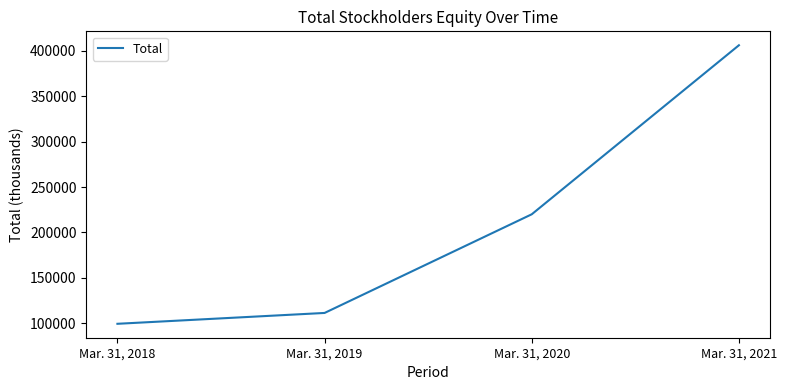

How many lines are shown in the chart?

1